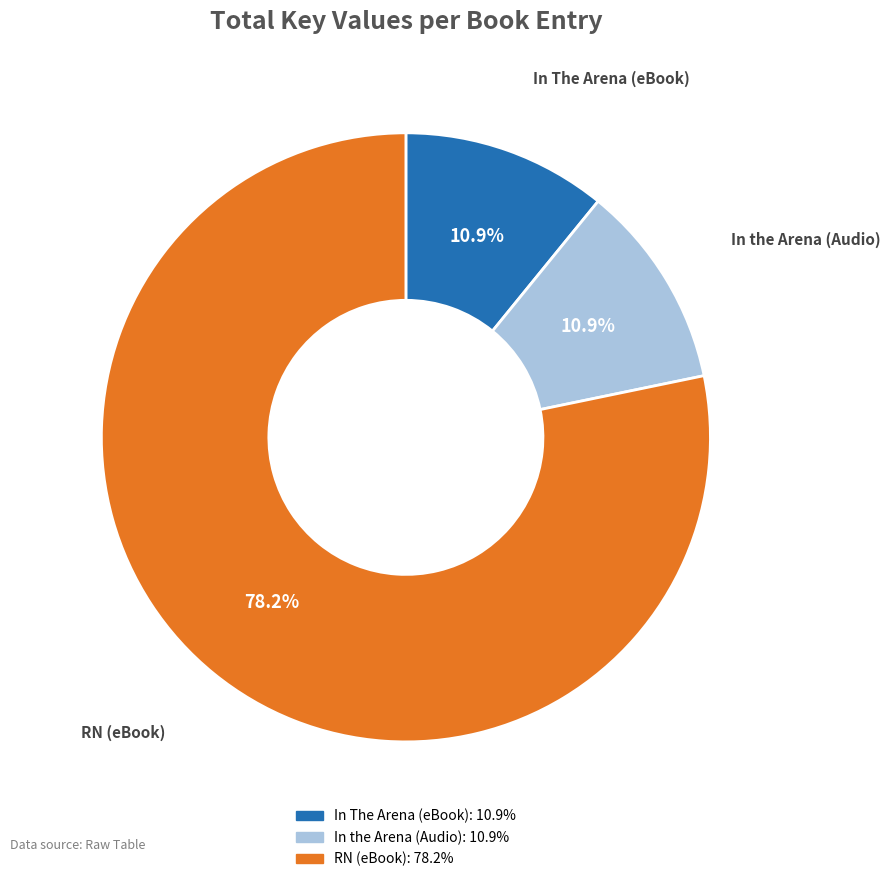

What percentage do RN (eBook) and In The Arena (eBook) together represent?

89.1%